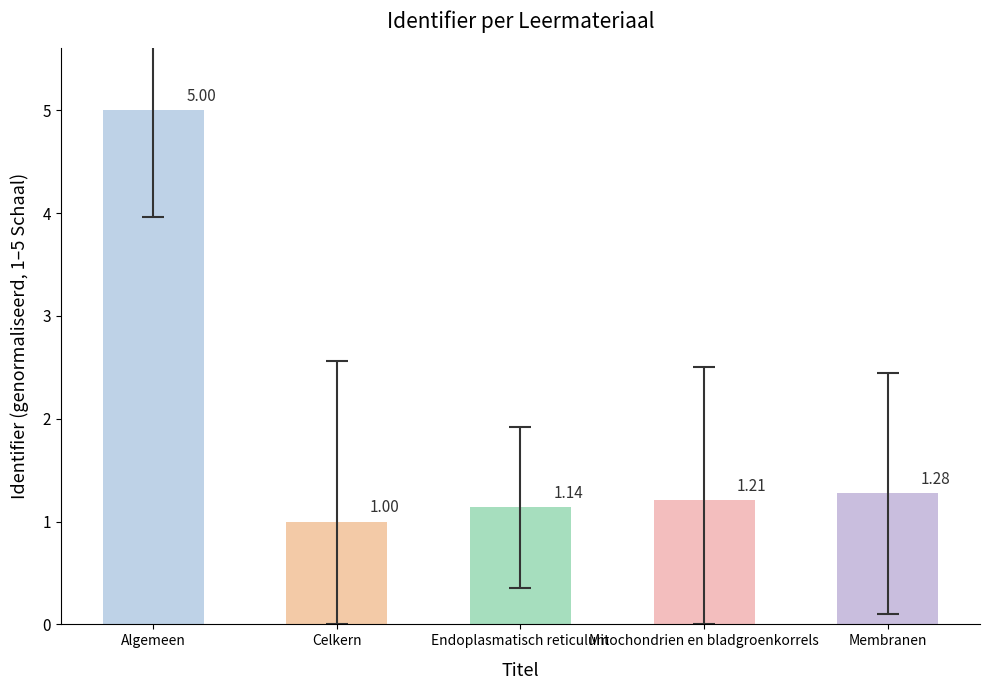

What is the average value?

1.9